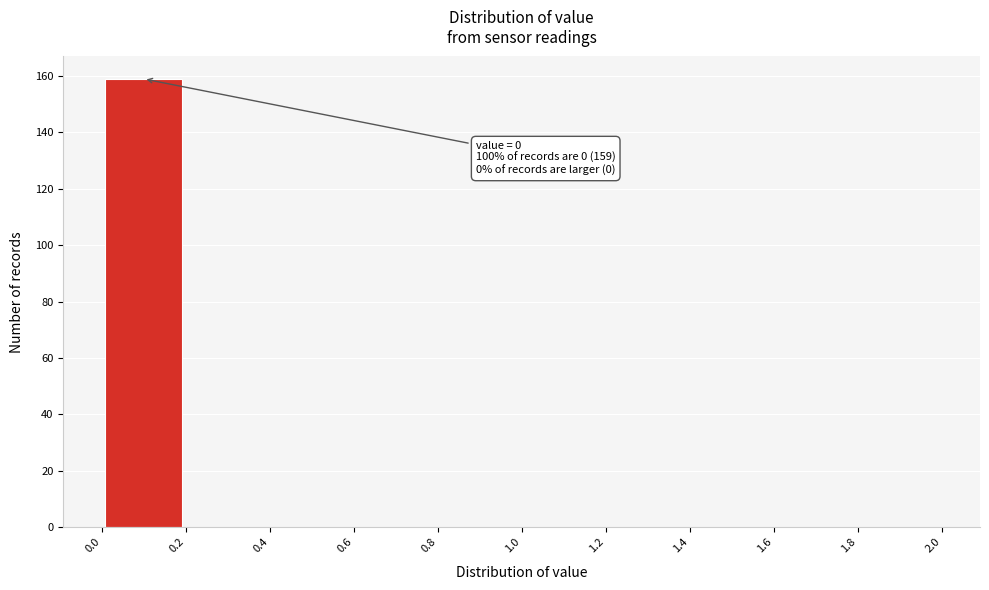

Over which range of the x-axis is the bar tallest?

0.0 to 0.2